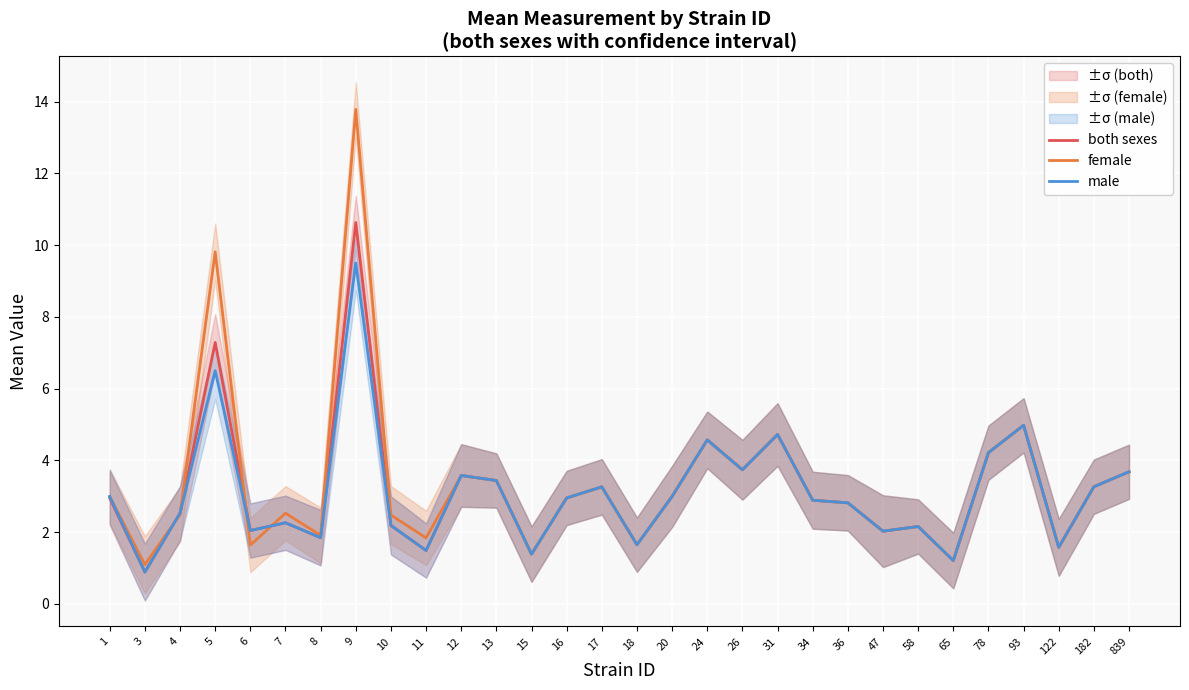

What is the value of the both sexes point at the 14th from the left?

3.0